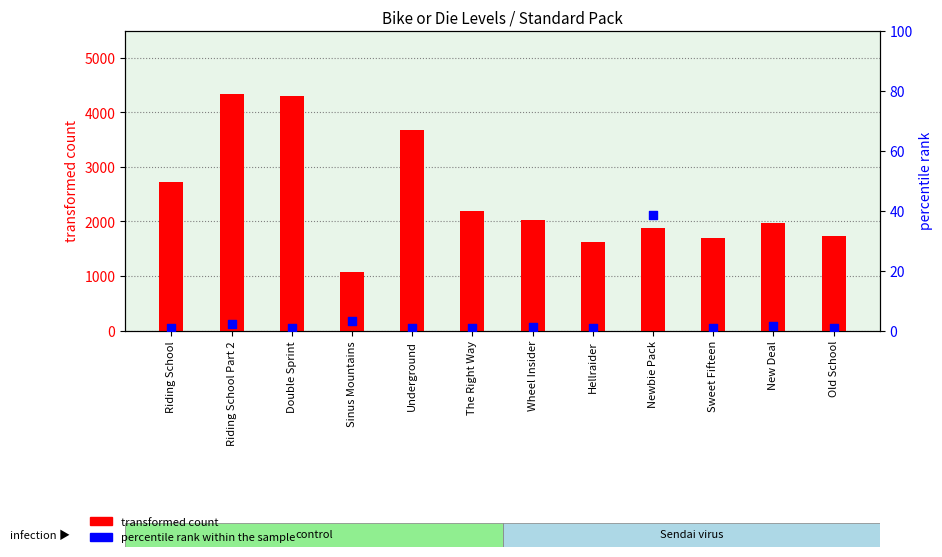

At which category is the sum across all series the highest?

Riding School Part 2